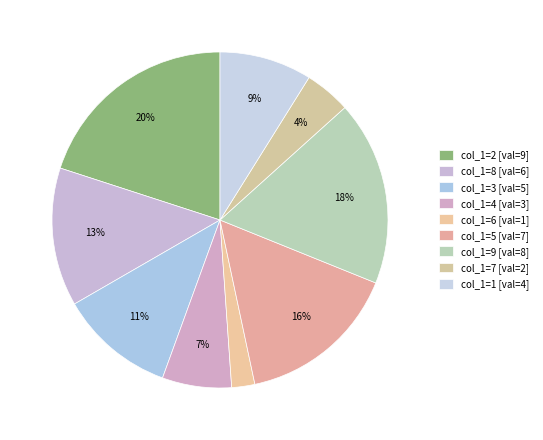

Is there a majority slice in this chart?

No